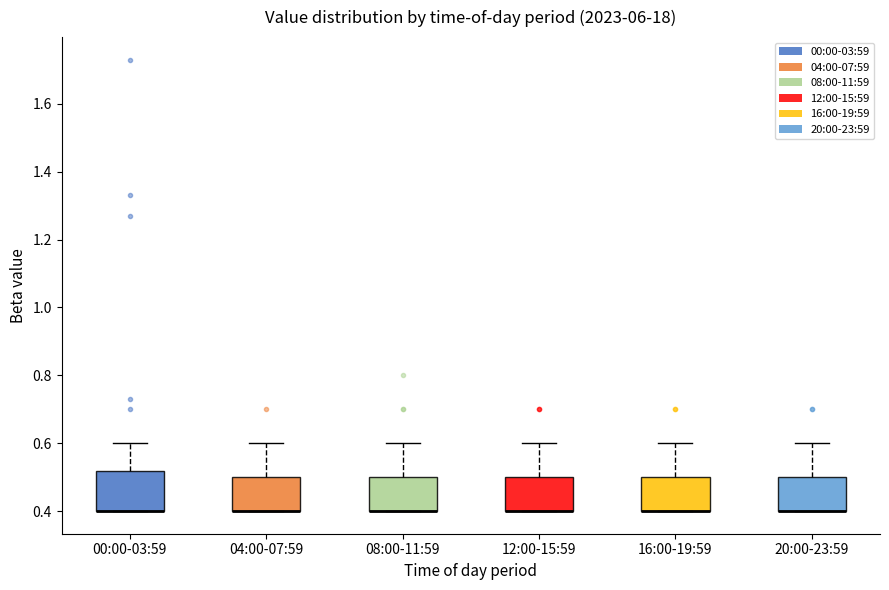

Reading left to right, transcribe this box plot: for each box, give where its median line is, the range the box spans, and where its two whiskers end, as read against the y-axis. The values are not printed on the chart, so give them approximately, as read against the axis.

00:00-03:59: median 0.40 (drawn on the box's lower edge), box 0.40 to 0.52, whiskers 0.40 to 0.60
04:00-07:59: median 0.40 (drawn on the box's lower edge), box 0.40 to 0.50, whiskers 0.40 to 0.60
08:00-11:59: median 0.40 (drawn on the box's lower edge), box 0.40 to 0.50, whiskers 0.40 to 0.60
12:00-15:59: median 0.40 (drawn on the box's lower edge), box 0.40 to 0.50, whiskers 0.40 to 0.60
16:00-19:59: median 0.40 (drawn on the box's lower edge), box 0.40 to 0.50, whiskers 0.40 to 0.60
20:00-23:59: median 0.40 (drawn on the box's lower edge), box 0.40 to 0.50, whiskers 0.40 to 0.60